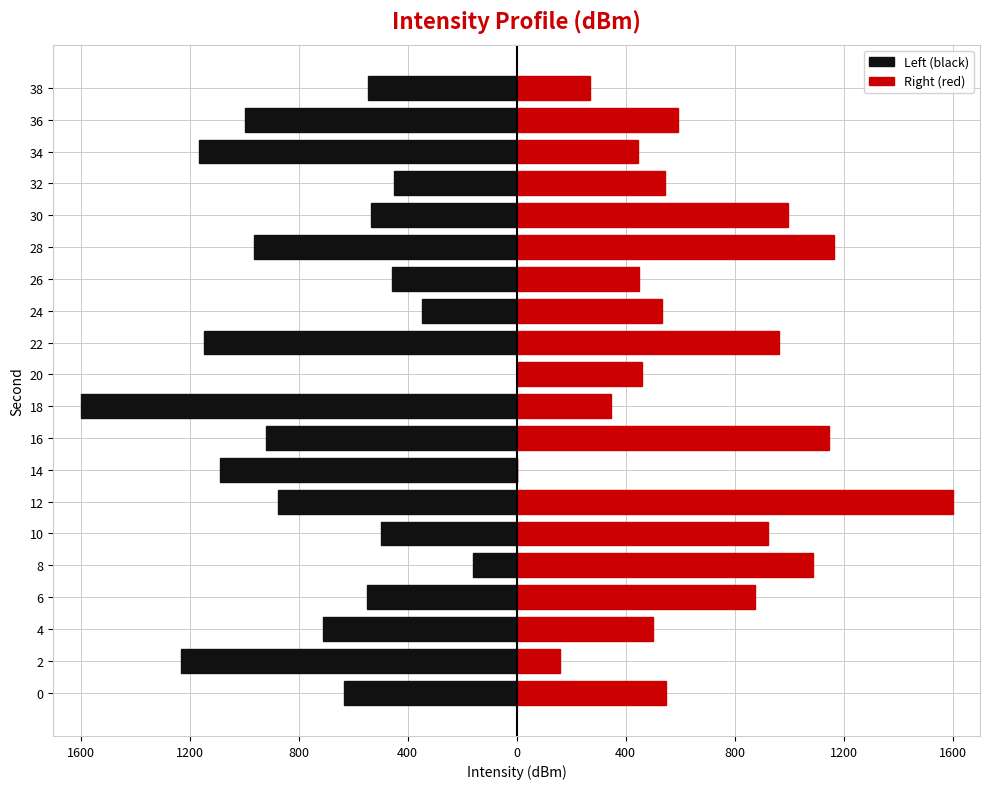

What is the difference between the maximum and minimum values in the Right (red) series?

1600.0